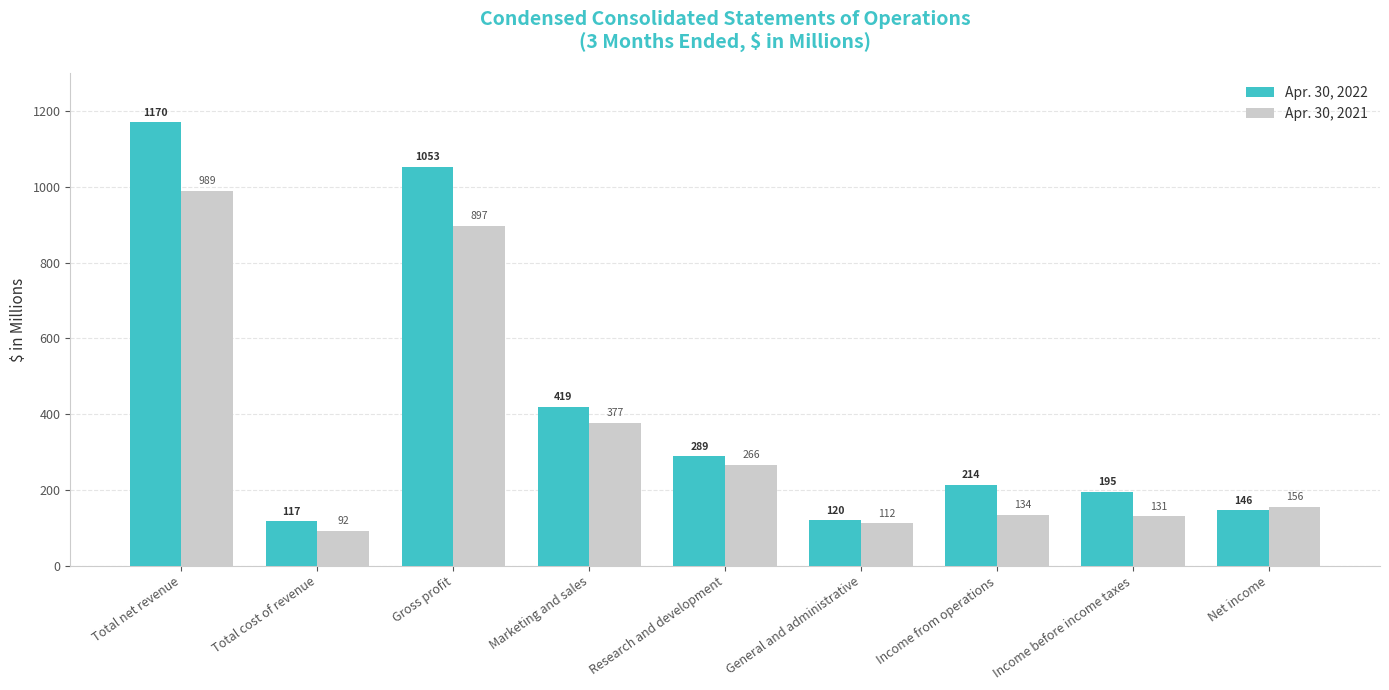

What is the greatest value displayed?

1170